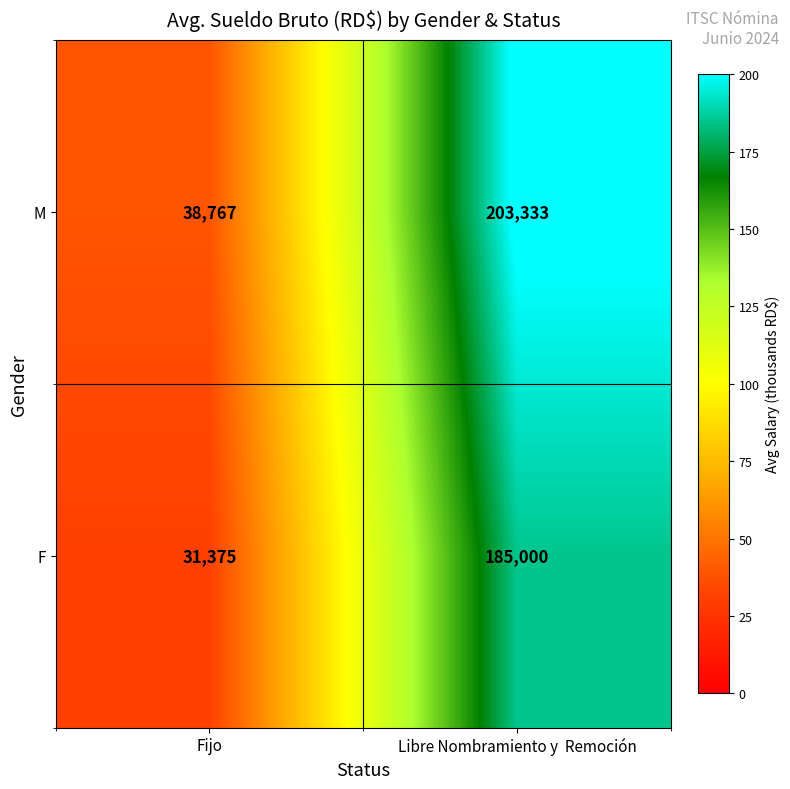

Which series has the largest total across all categories?

M